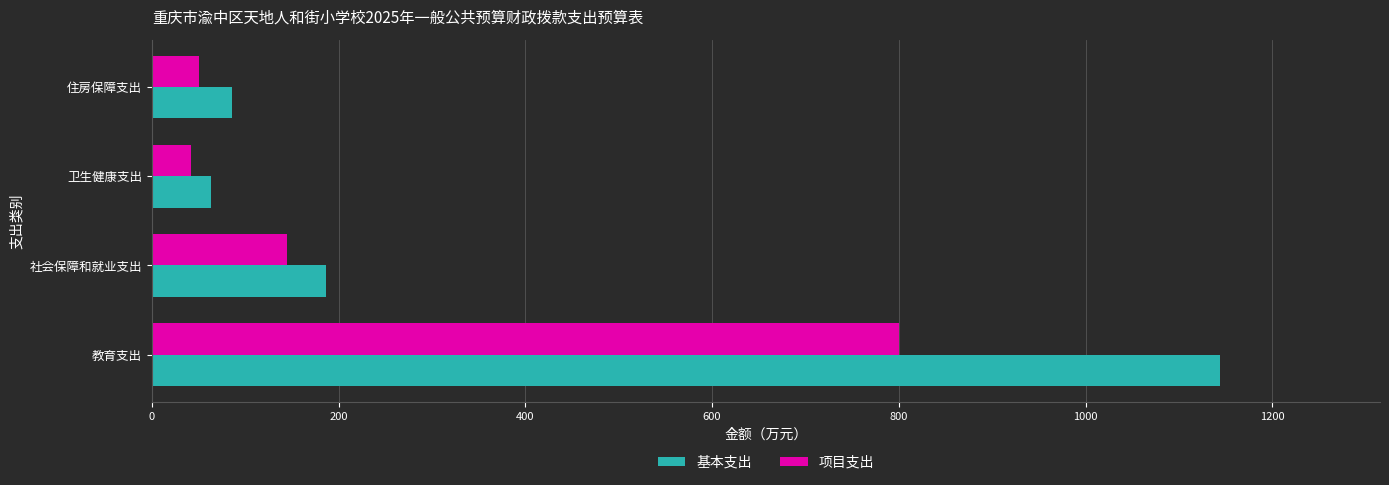

Between 教育支出 and 住房保障支出, which series saw the biggest shift?

基本支出